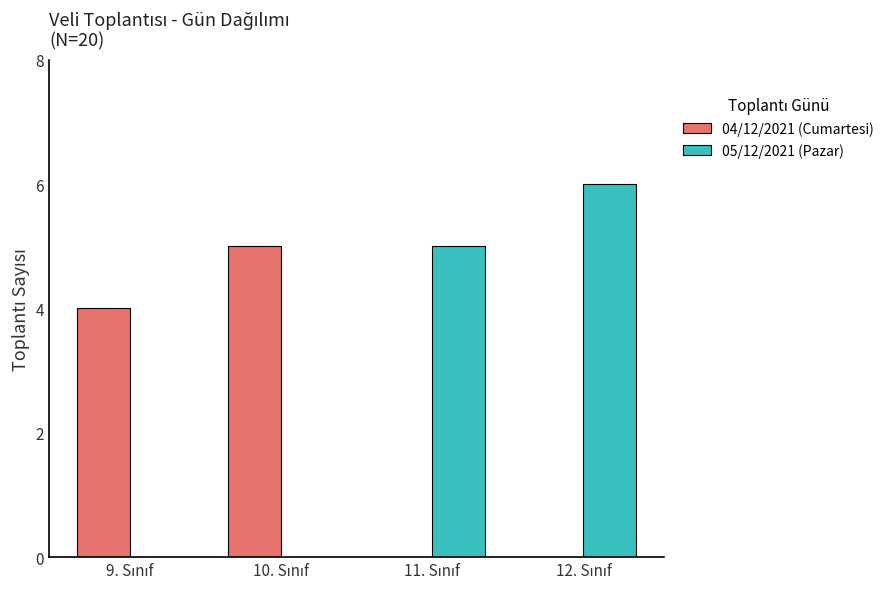

What is the sum of all 04/12/2021 (Cumartesi) values?

9